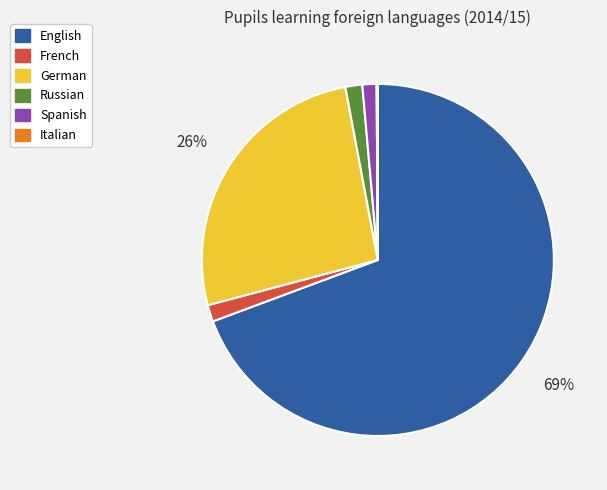

Do Russian and German together represent more than half of the pie?

No